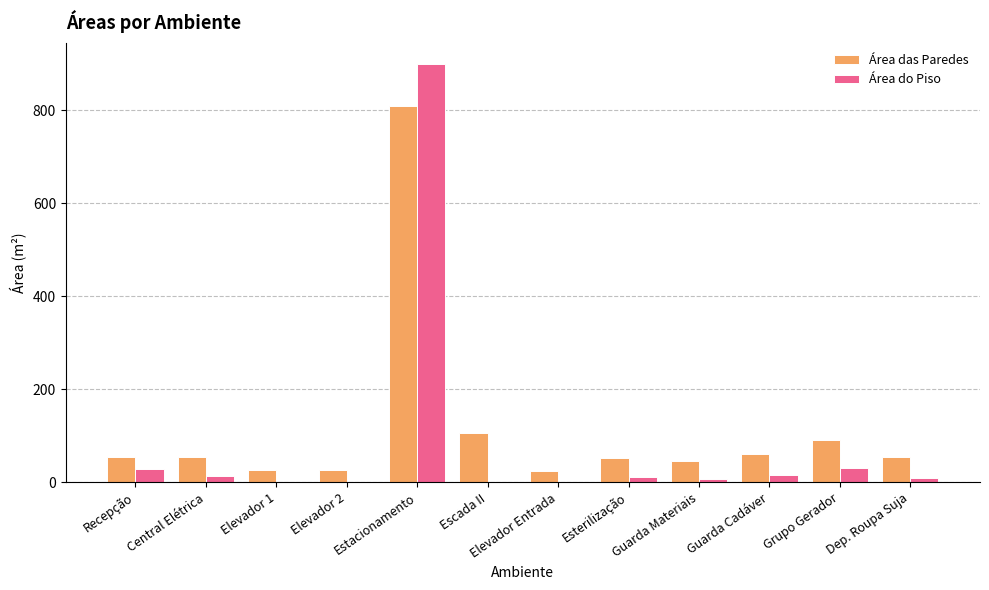

The Área do Piso series shows 0.0 at Escada II. True or false?

True